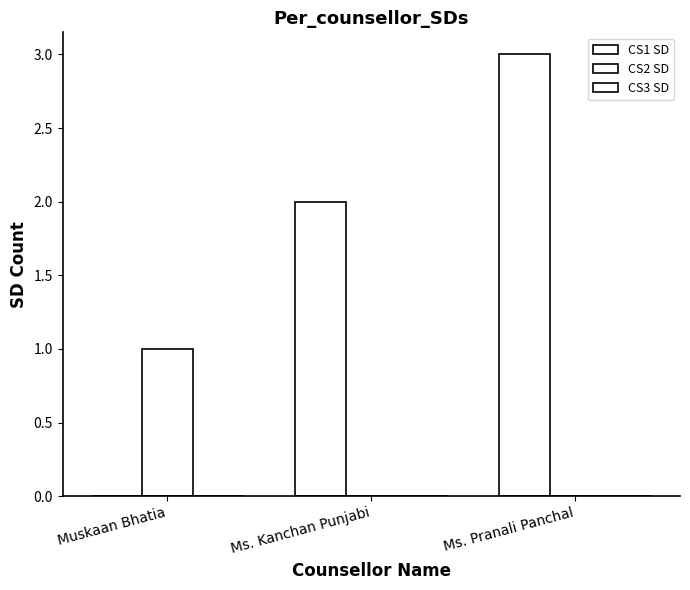

At which category is the sum across all series the highest?

Ms. Pranali Panchal